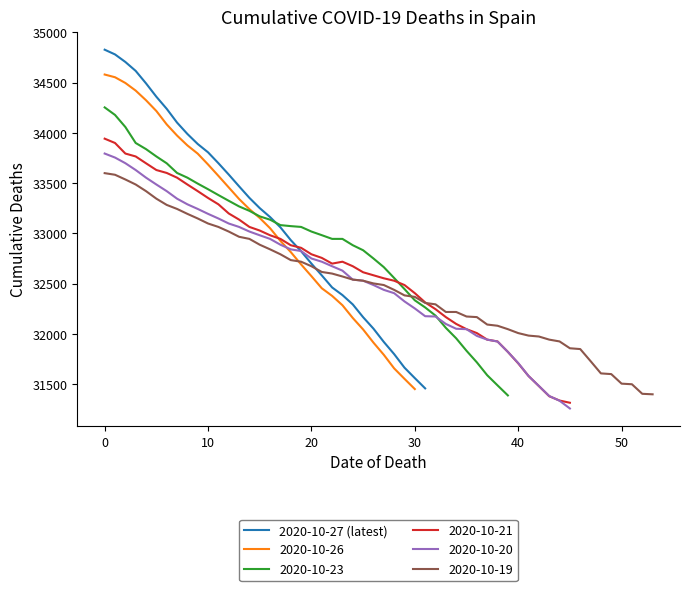

Read the value at 26, to the nearest 100.

32100